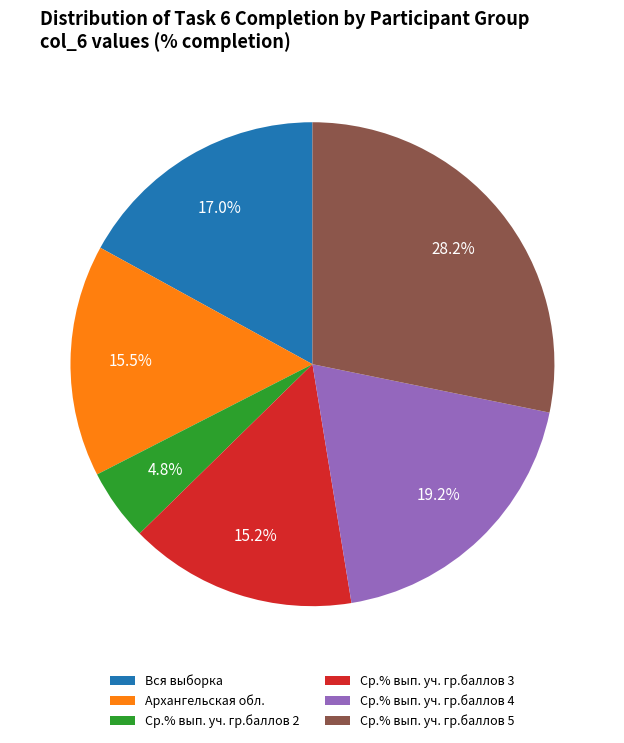

To the nearest percent, what is the difference between the Ср.% вып. уч. гр.баллов 3 and Вся выборка slice percentages?

2%